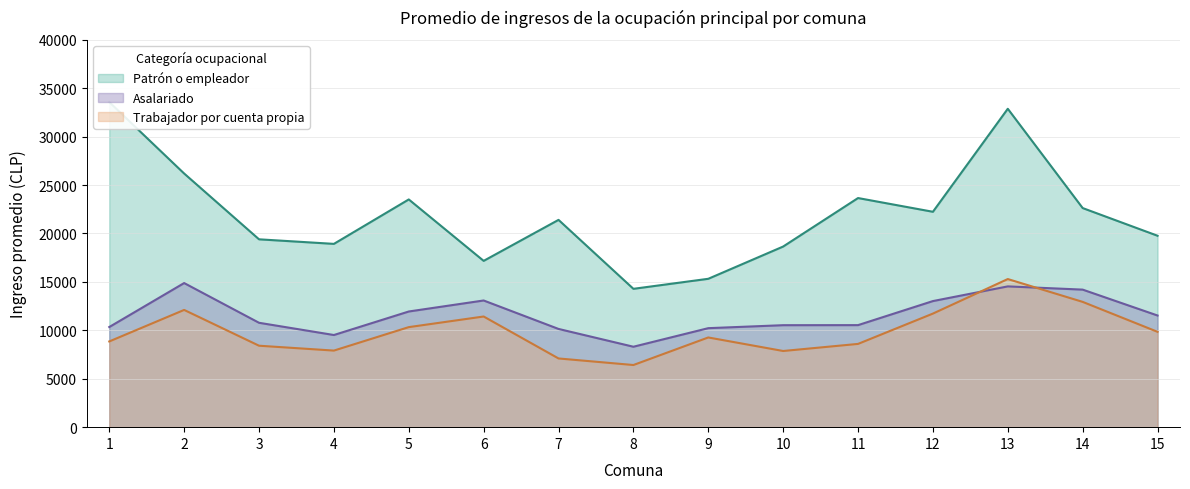

Is it true that Trabajador por cuenta propia equals 5817 at 1?

False